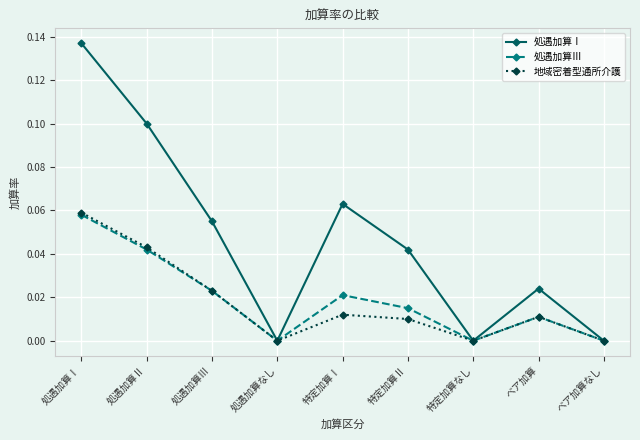

Which series has the largest range (max minus min)?

処遇加算Ⅰ